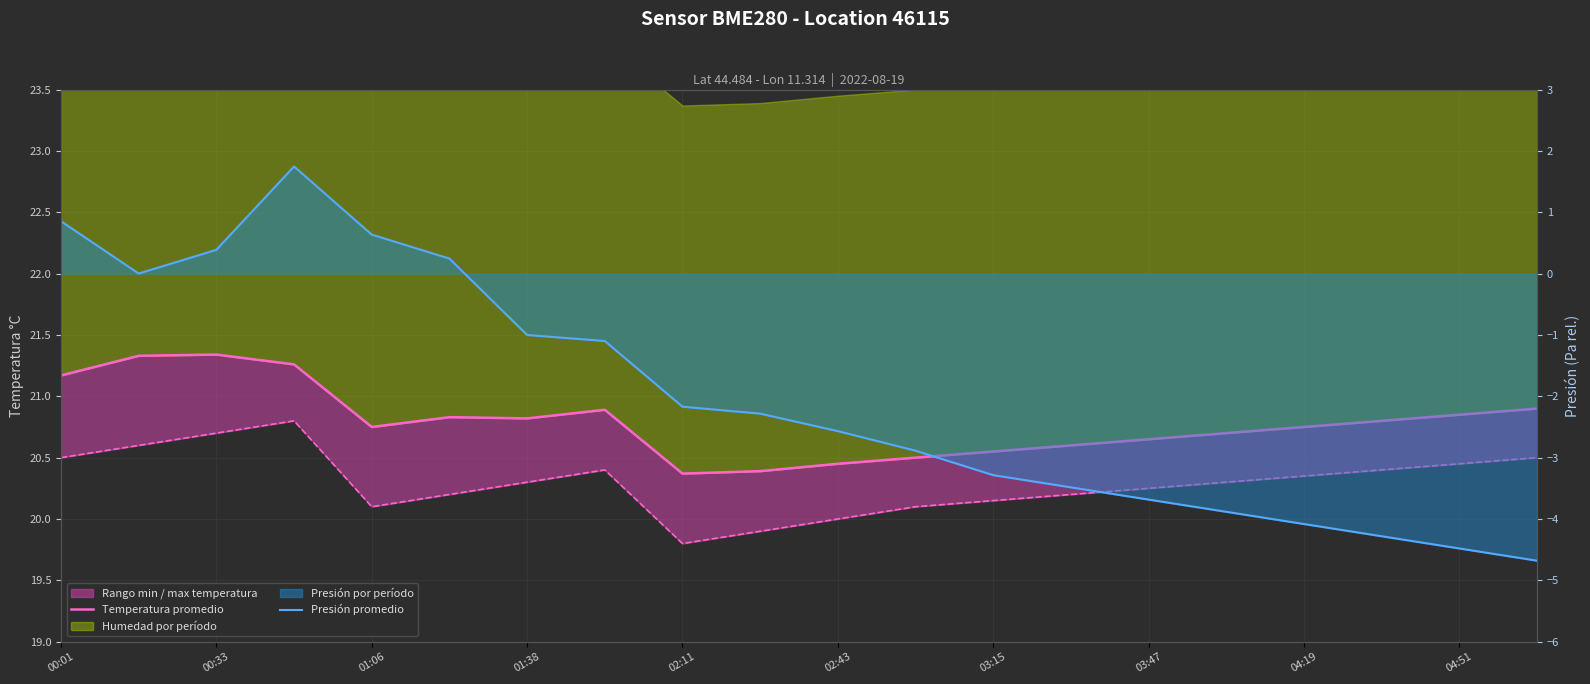

What position from the left is 04:51?

19